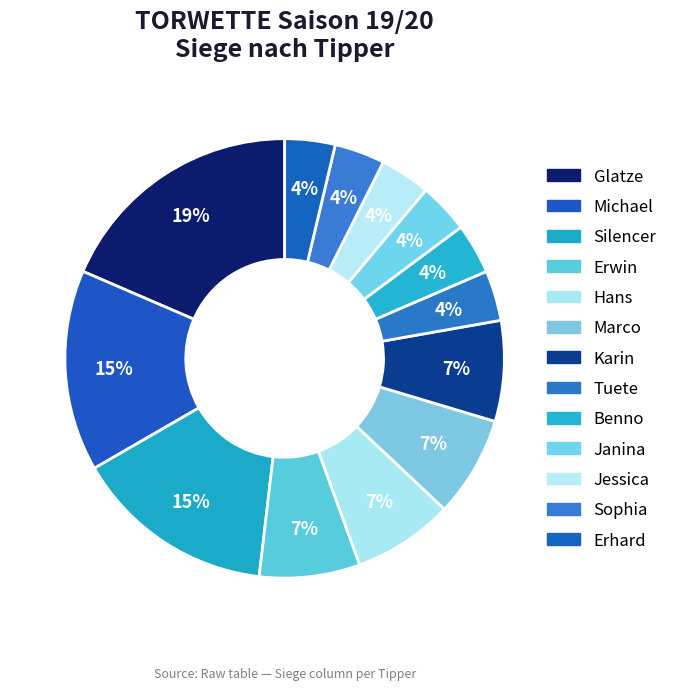

Which slice is the largest?

Glatze